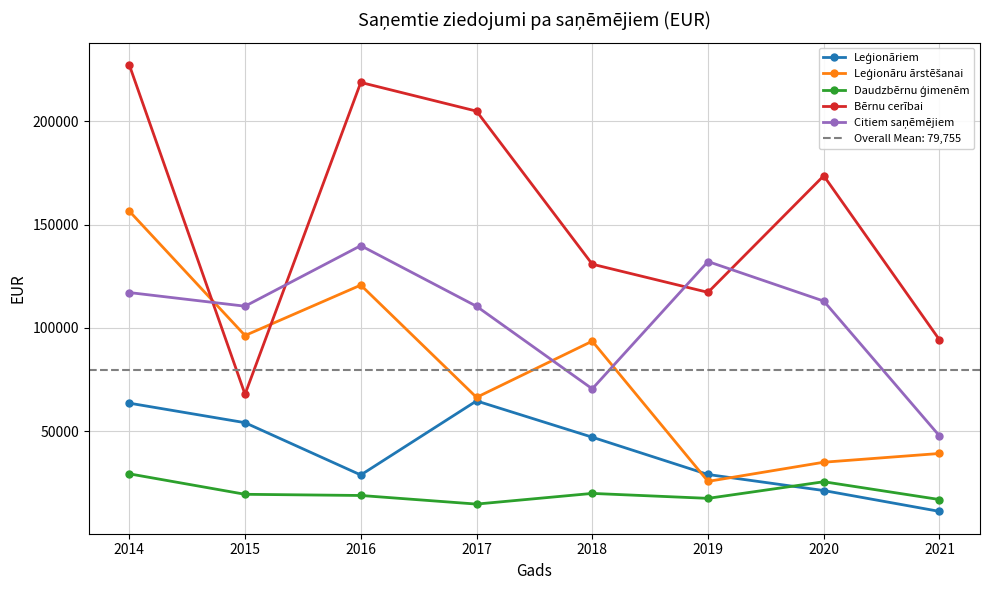

What is the difference between the highest and lowest values at 2017?

190380